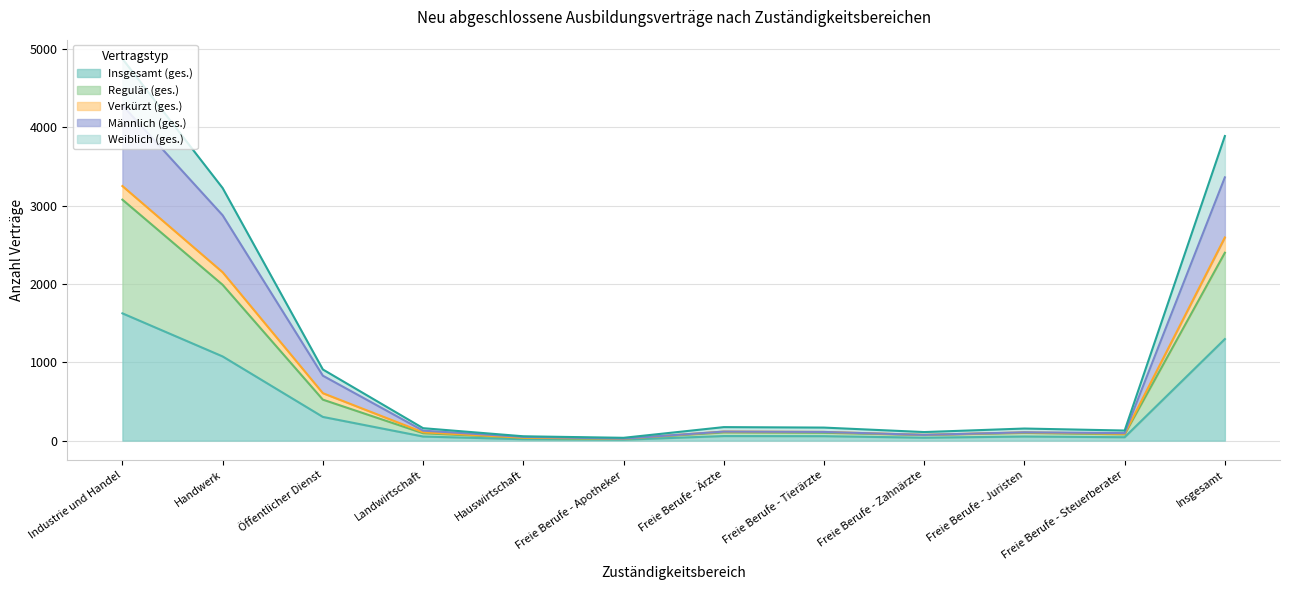

What is the total value across all series at Handwerk?

3226.5